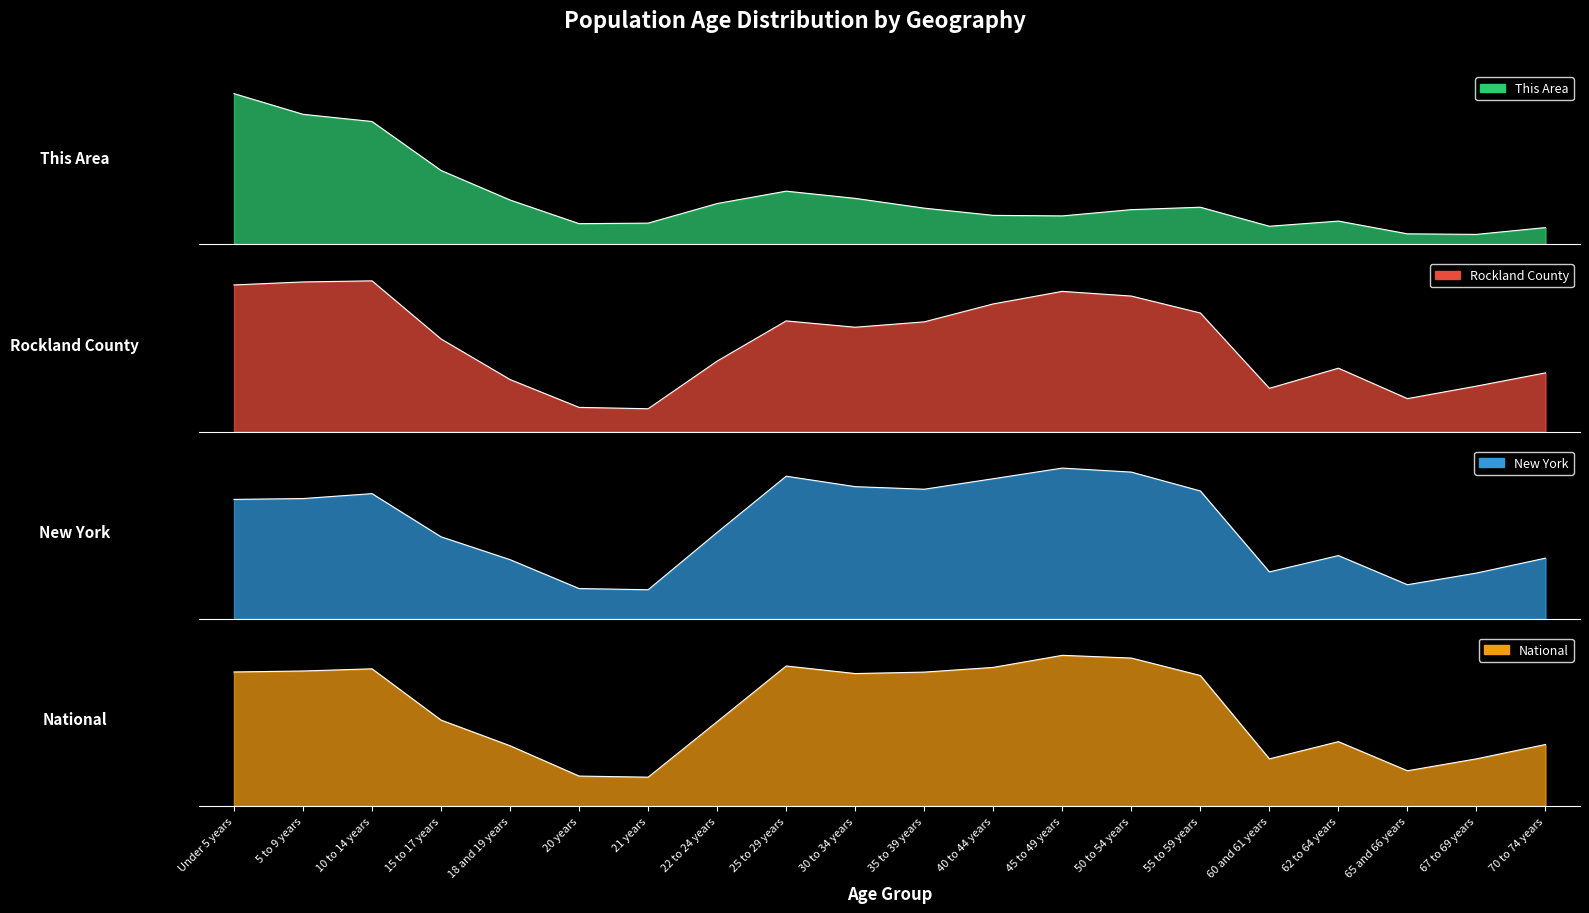

How many distinct data groups are displayed?

4